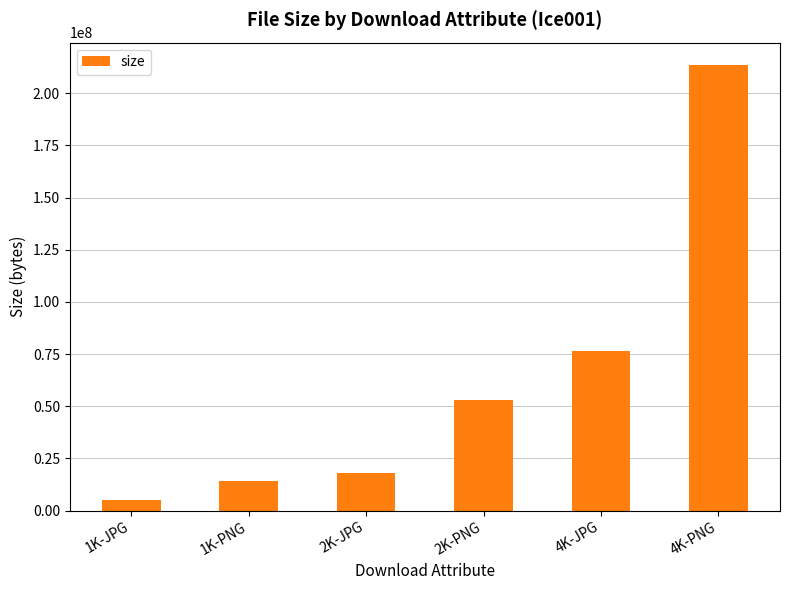

What is the sum of all values?

380523135